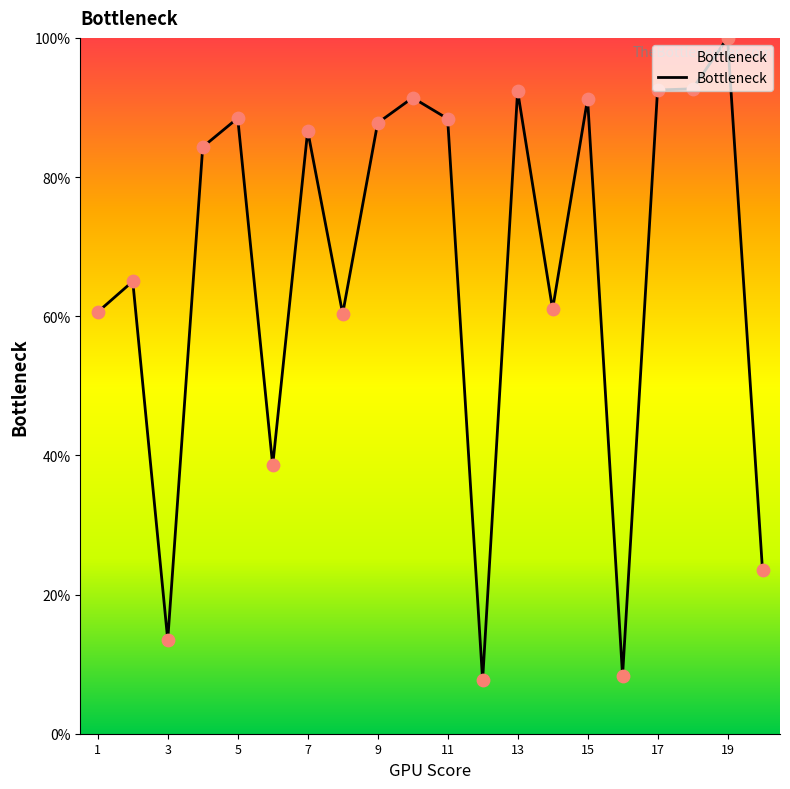

What is the smallest value displayed?

7.7